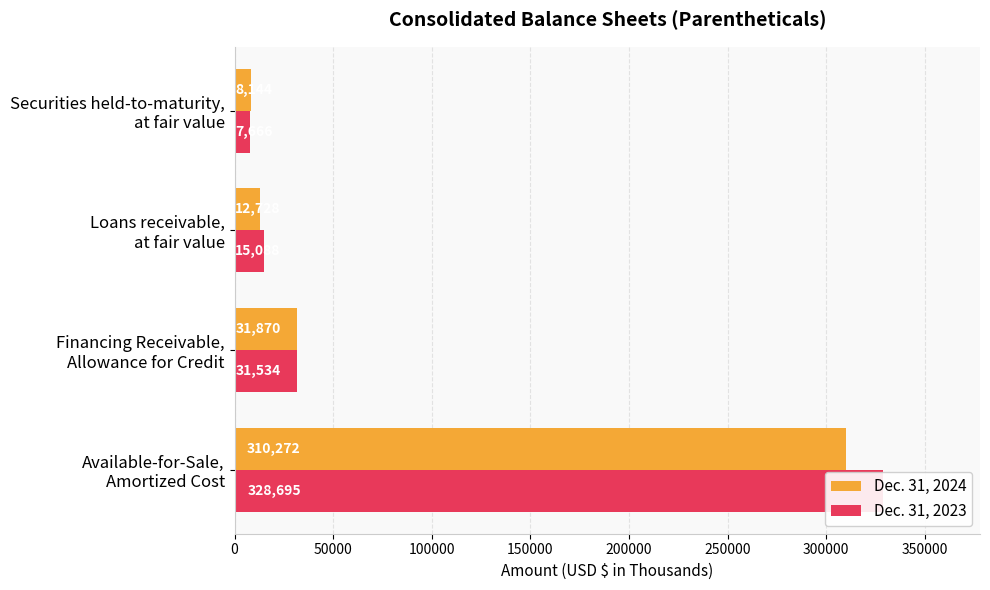

What is the value of the Dec. 31, 2023 bar at the 4th from the left?

7666